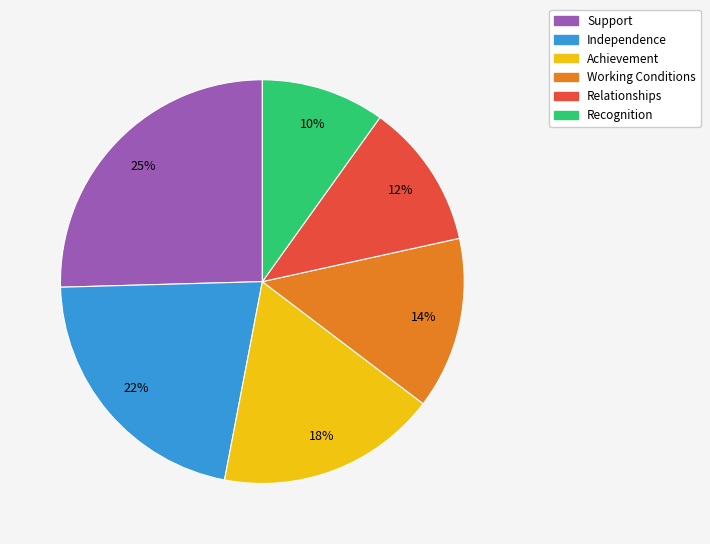

To the nearest percent, what portion does Independence represent?

22%